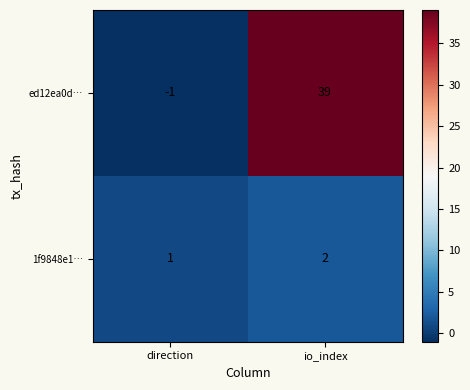

Reading left to right, list all the values displayed in this chart.

ed12ea0d…: -1	39
1f9848e1…: 1	2